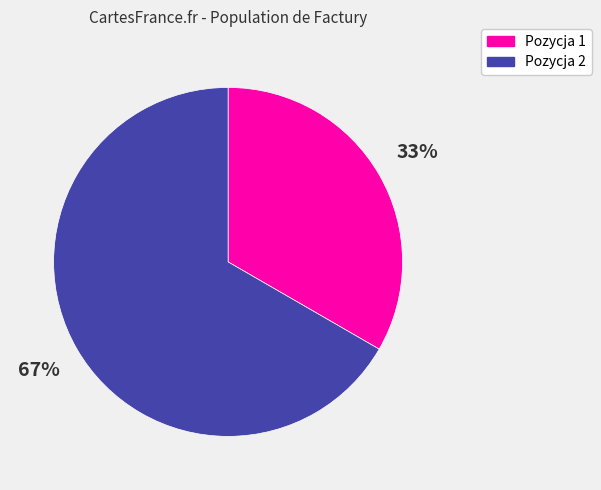

Does any single category account for the majority?

Yes